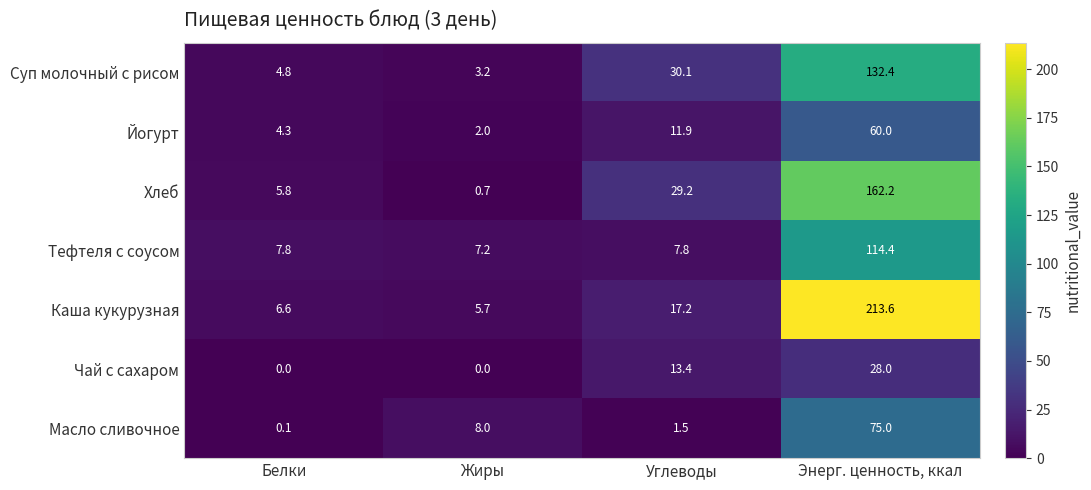

Read the Суп молочный с рисом value at Жиры.

3.2